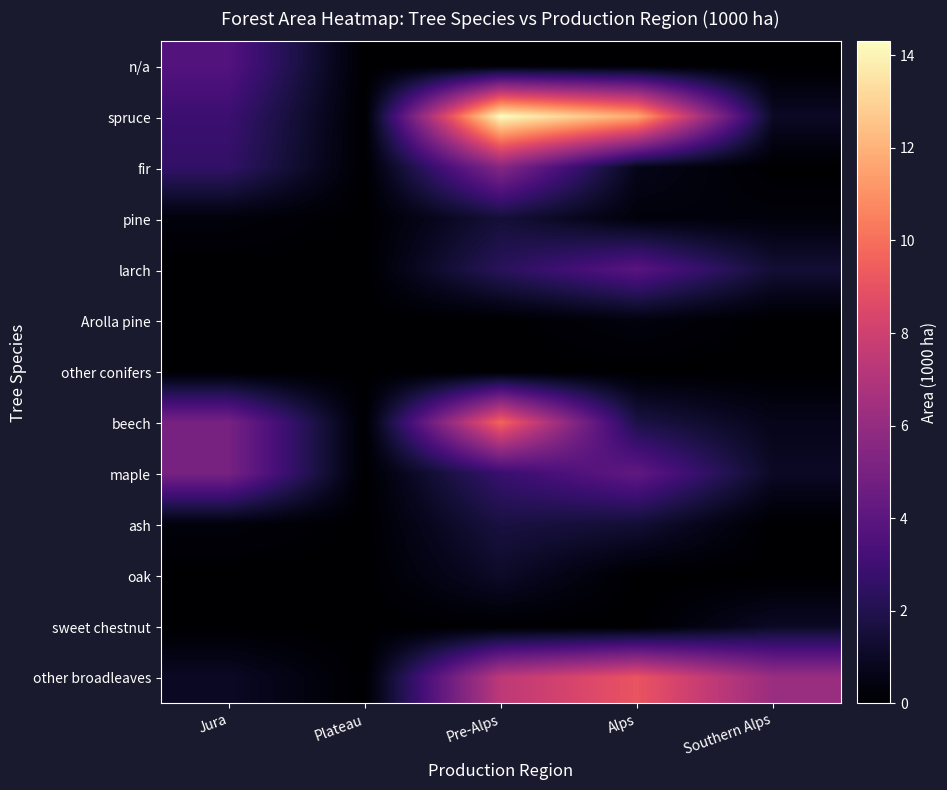

Which series has the widest spread of values?

spruce